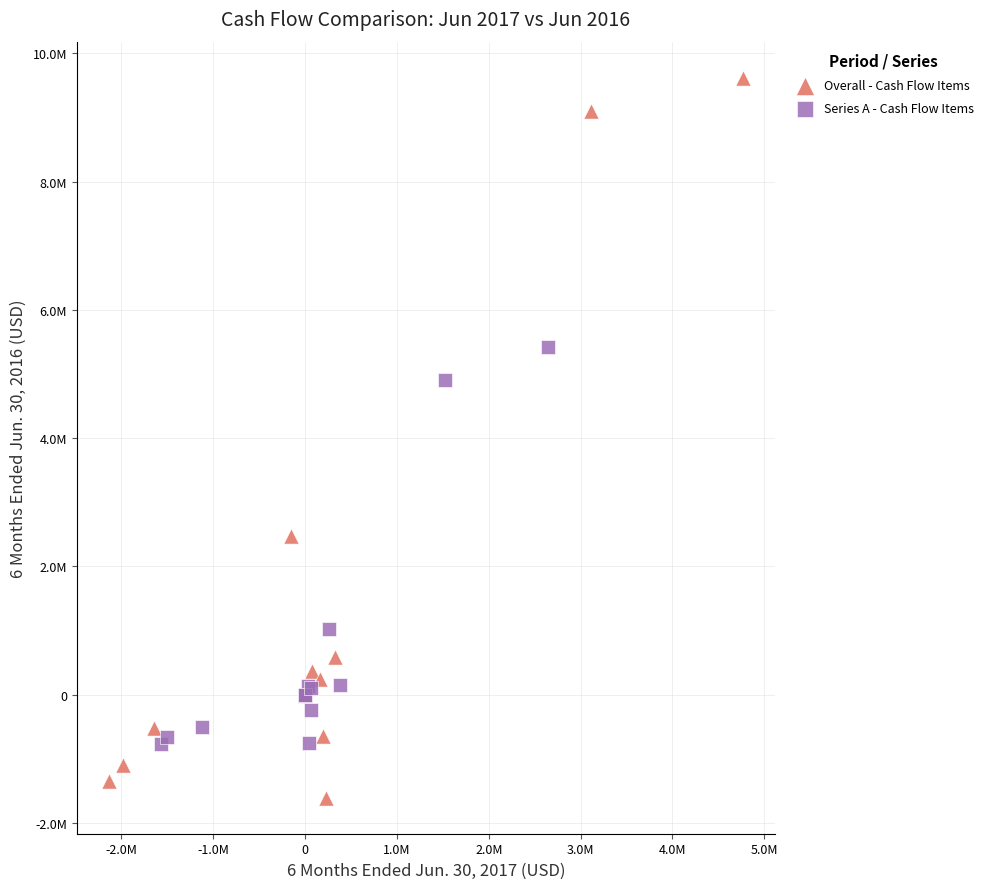

Which series reaches the minimum Y coordinate?

Overall - Cash Flow Items